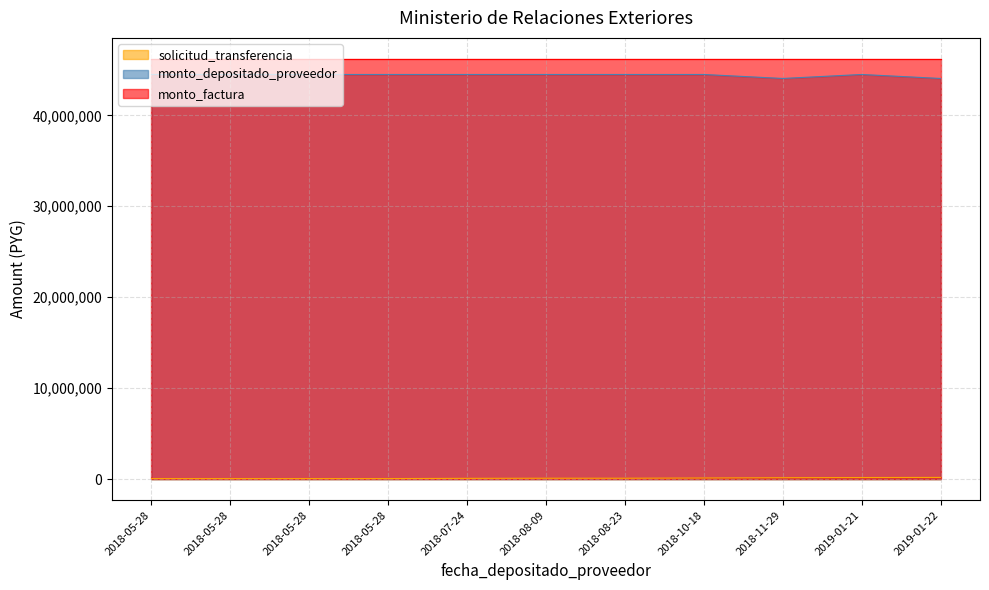

True or false: monto_depositado_proveedor and solicitud_transferencia cross at least once.

False